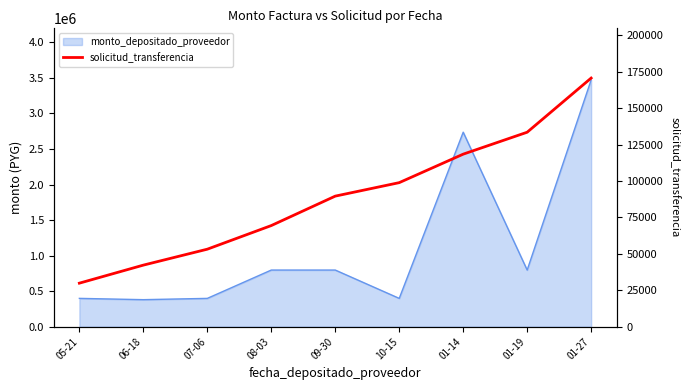

What position from the right is 05-21?

9